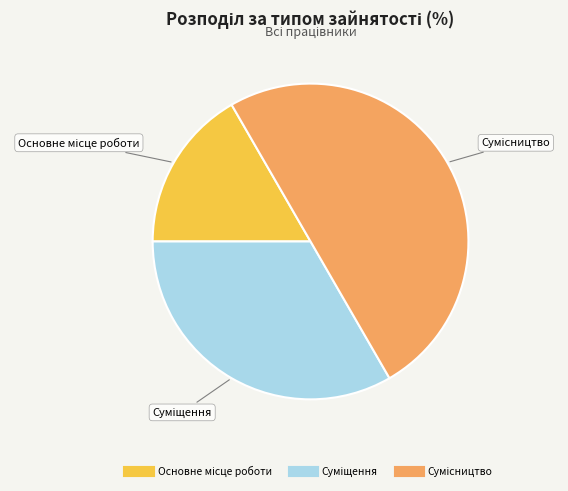

Count the number of slices in the pie.

3